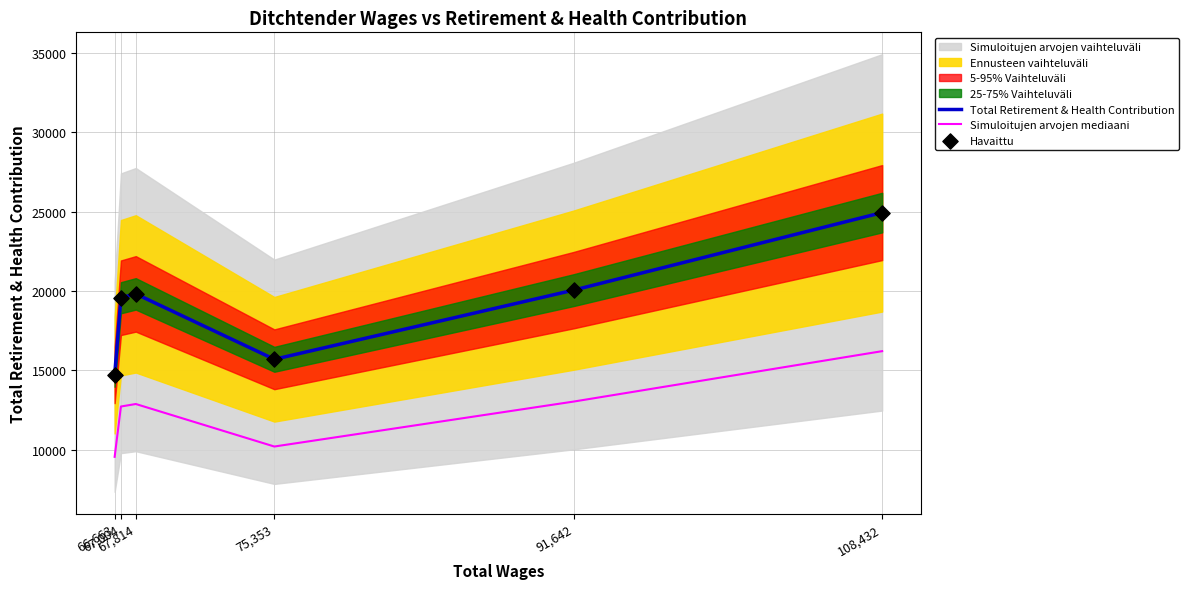

At how many categories does at least one series exceed 11945?

6